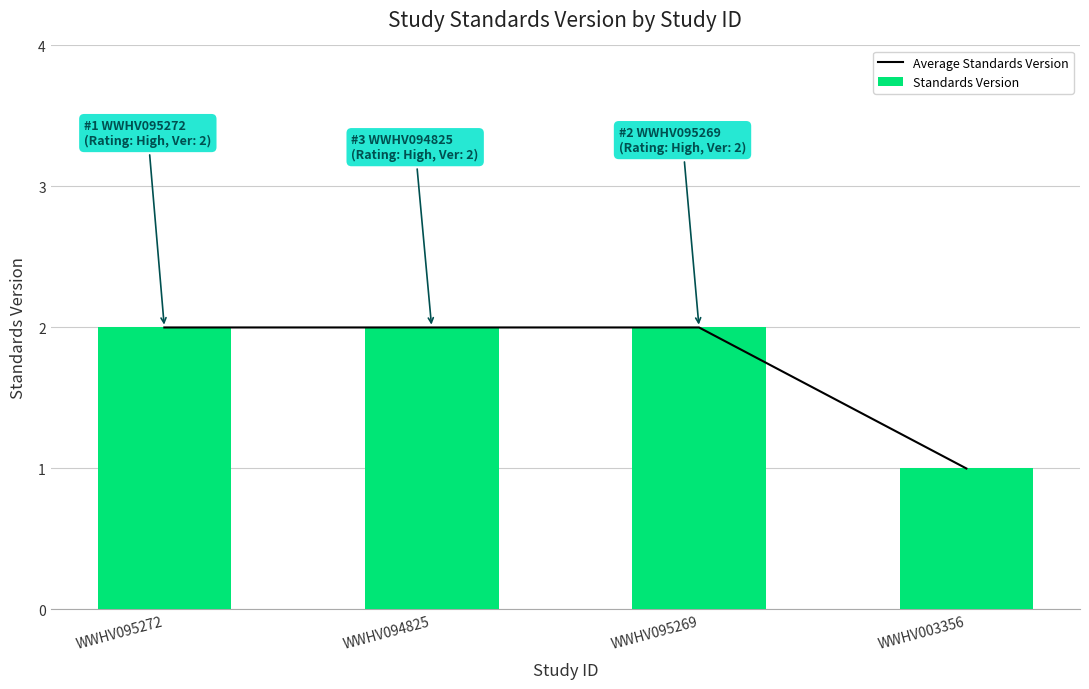

What is the total value across all series at WWHV095272?

4